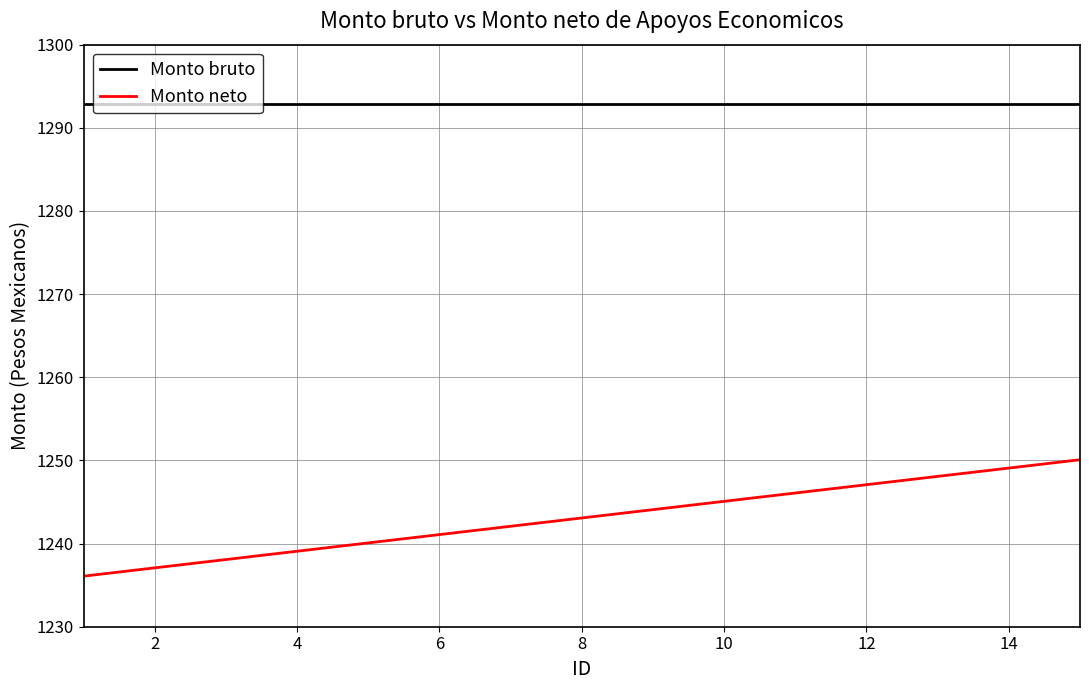

What is the difference between the maximum and minimum values in the Monto neto series?

14.0